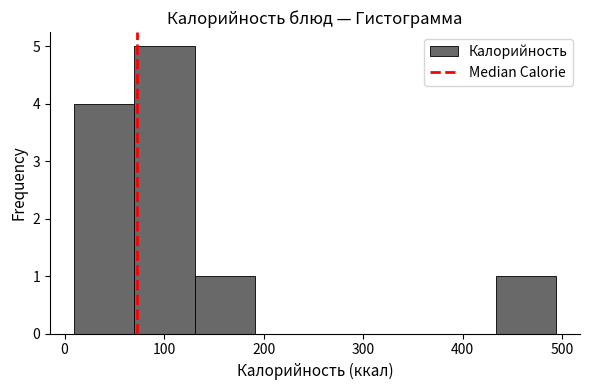

Reading left to right, transcribe this chart: for each bar, give the range it covers on the x-axis and its height. Neither the bar edges nor the heights are printed on the chart, so give them approximately, as read against the axes.

10 to 70: 4
70 to 130: 5
130 to 190: 1
190 to 250: 0
250 to 310: 0
310 to 370: 0
370 to 430: 0
430 to 490: 1